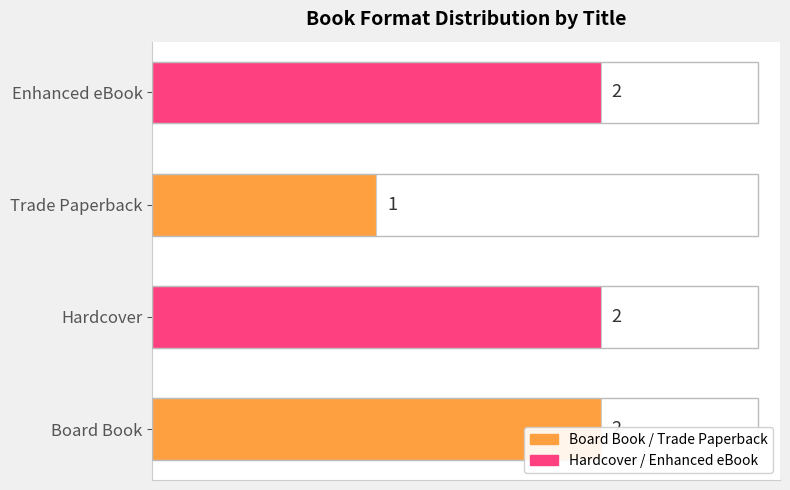

Are the bars grouped side by side (vs. stacked)?

No